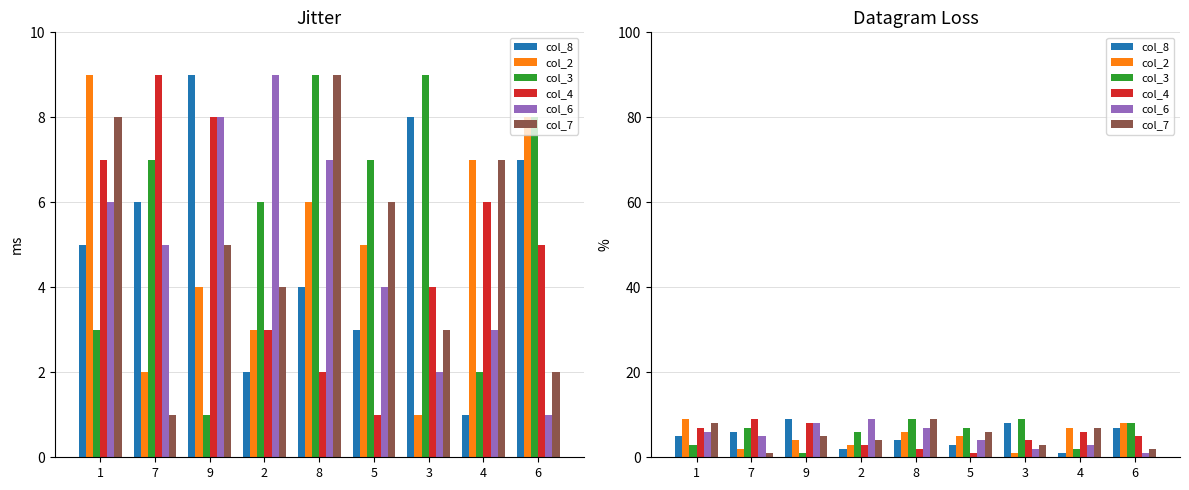

Where does the col_2 series first go above 5?

1